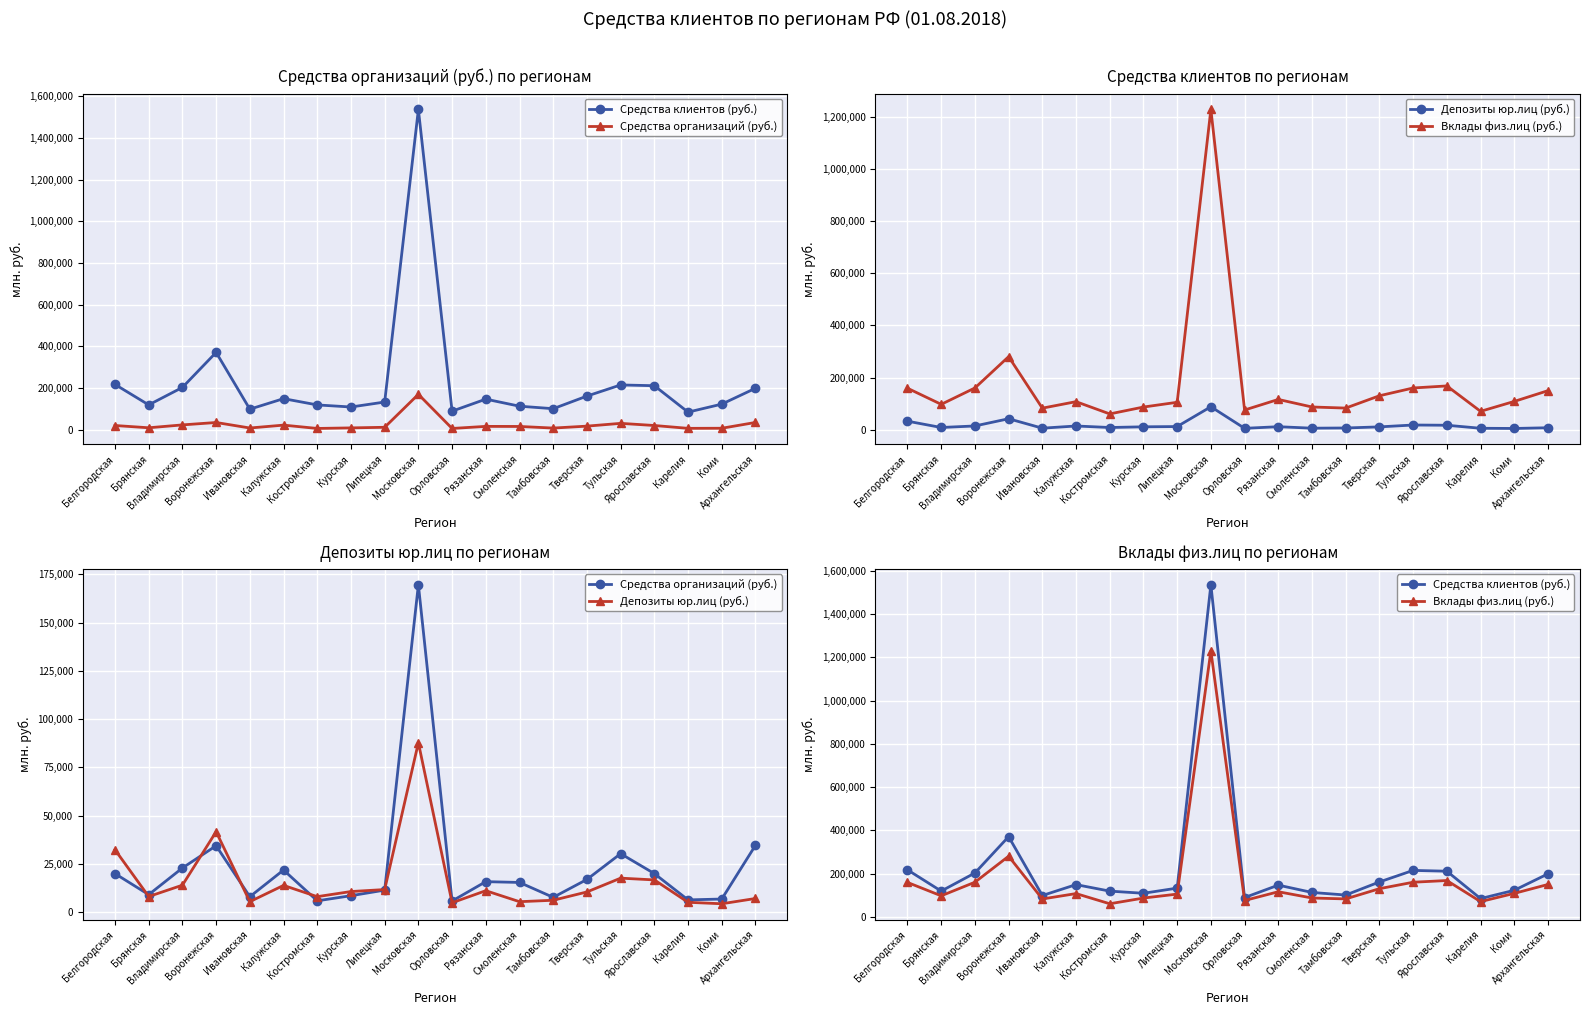

At which category does Средства клиентов (руб.) reach its first local peak?

Воронежская